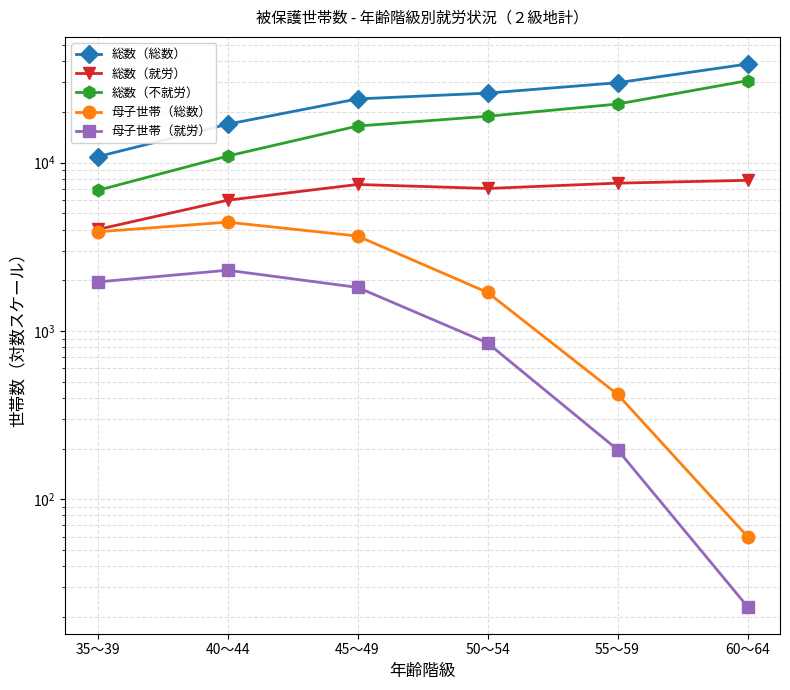

What is the label of the 4th point from the left?

50～54